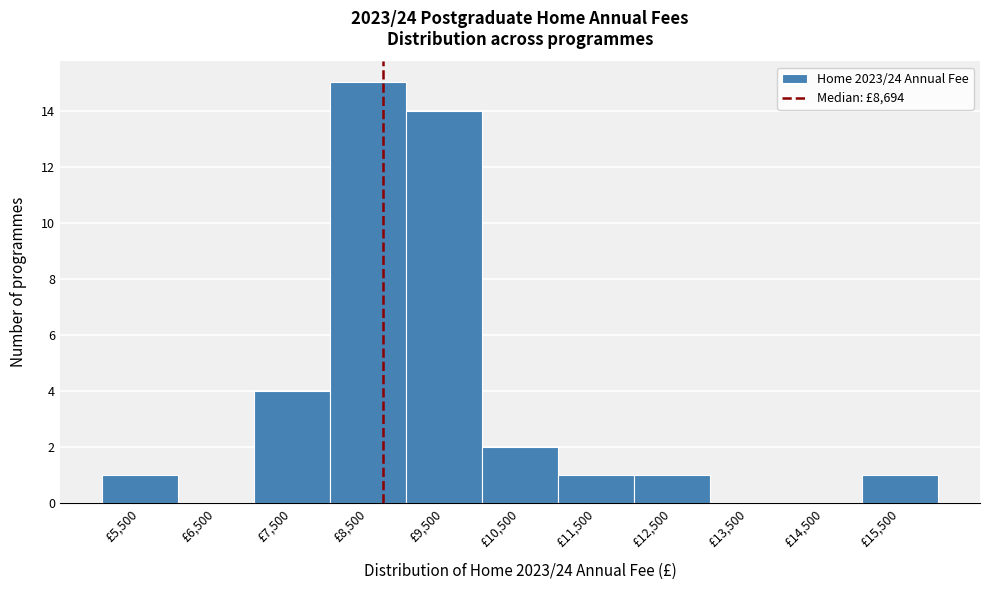

Over which range of the x-axis is the bar tallest?

8000 to 9000